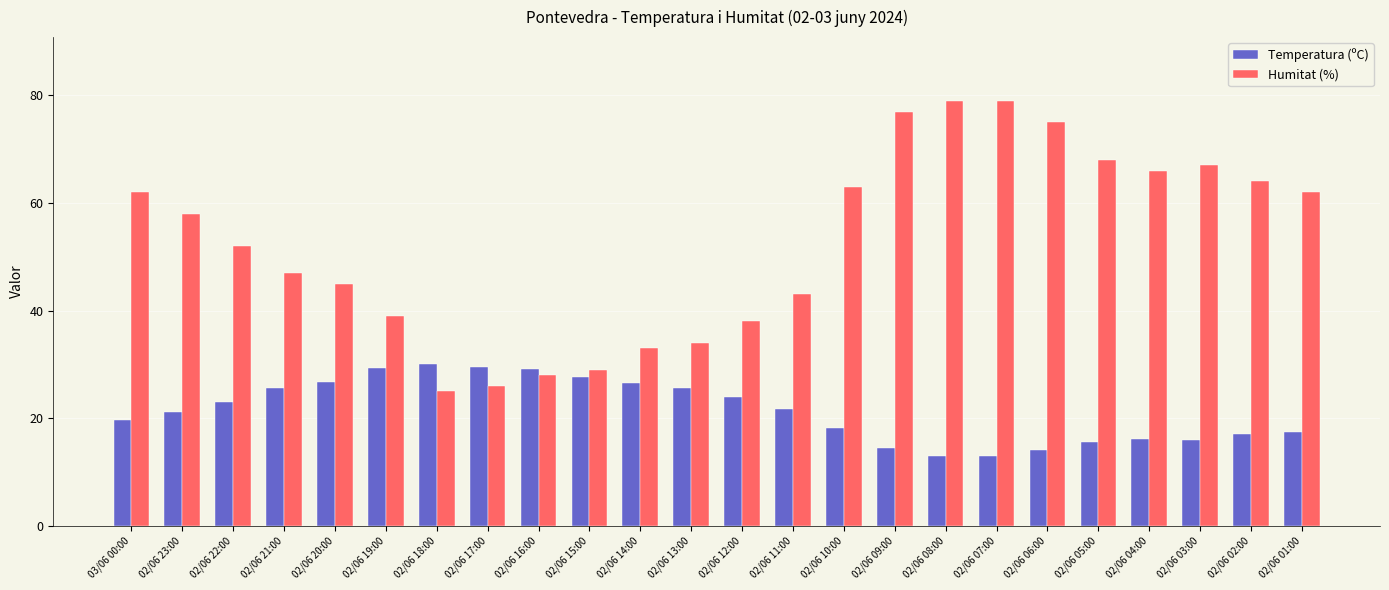

Which series has the largest total across all categories?

Humitat (%)